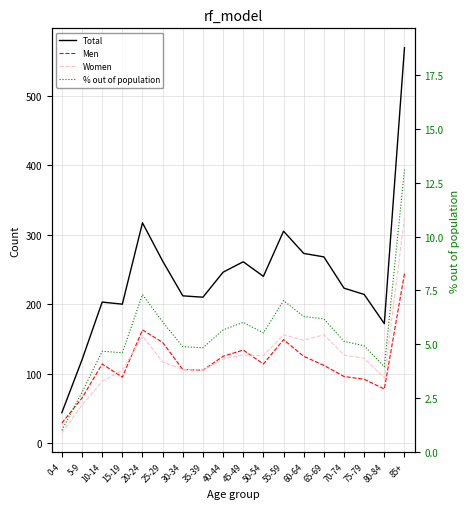

Rank the categories by Women value from highest to lowest.

85+, 55-59, 65-69, 20-24, 60-64, 45-49, 70-74, 50-54, 75-79, 40-44, 25-29, 30-34, 15-19, 35-39, 80-84, 10-14, 5-9, 0-4